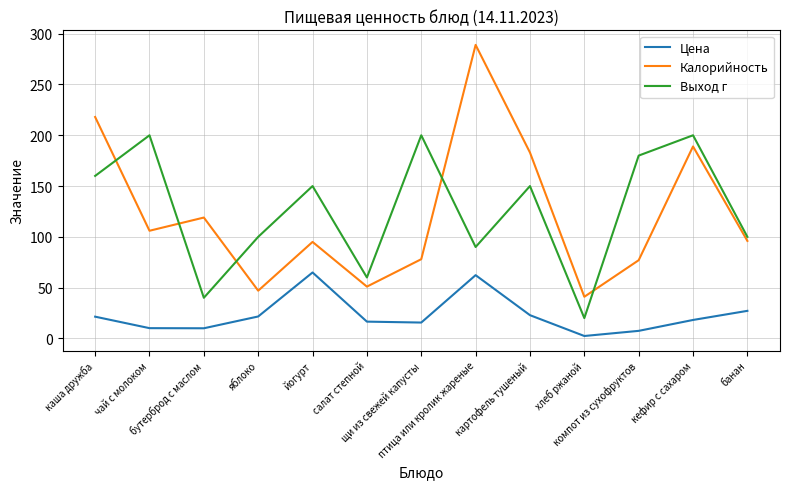

Where is the first local maximum for Выход г?

чай с молоком